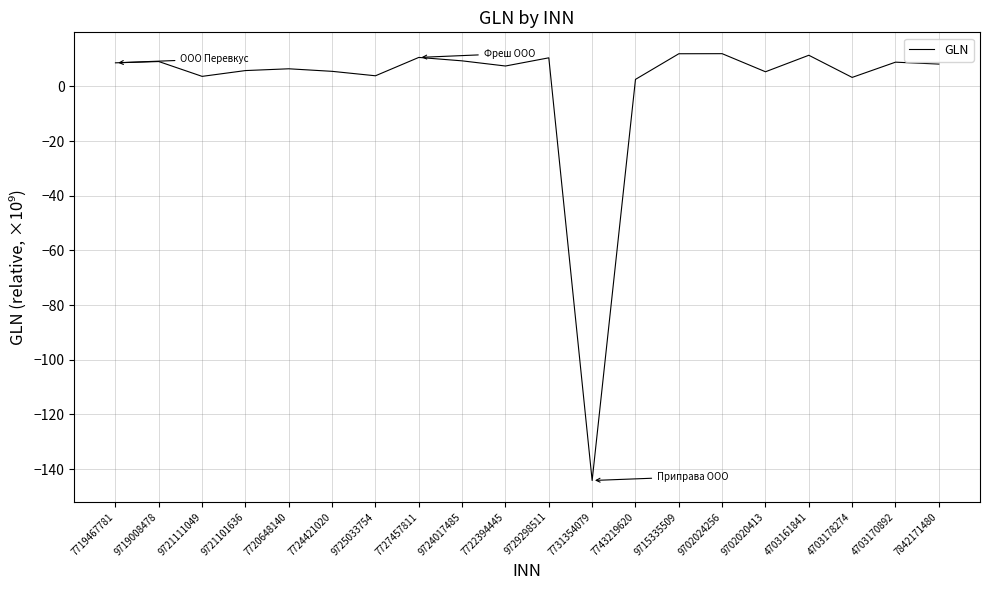

What is the greatest value displayed?

12.0